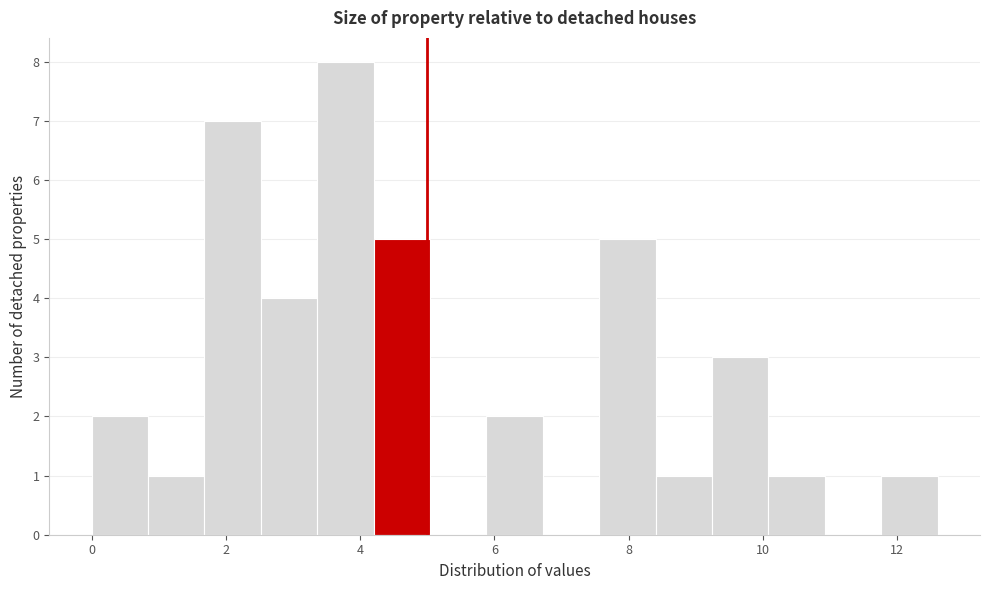

Reading left to right, list every bar in this chart as the range it spans on the x-axis followed by its height. Neither the bar edges nor the heights are printed on the chart, so give them approximately, as read against the axes.

0.00 to 0.84: 2
0.84 to 1.68: 1
1.68 to 2.52: 7
2.52 to 3.36: 4
3.36 to 4.20: 8
4.20 to 5.04: 5
5.04 to 5.88: 0
5.88 to 6.72: 2
6.72 to 7.56: 0
7.56 to 8.40: 5
8.40 to 9.24: 1
9.24 to 10.08: 3
10.08 to 10.92: 1
10.92 to 11.76: 0
11.76 to 12.60: 1